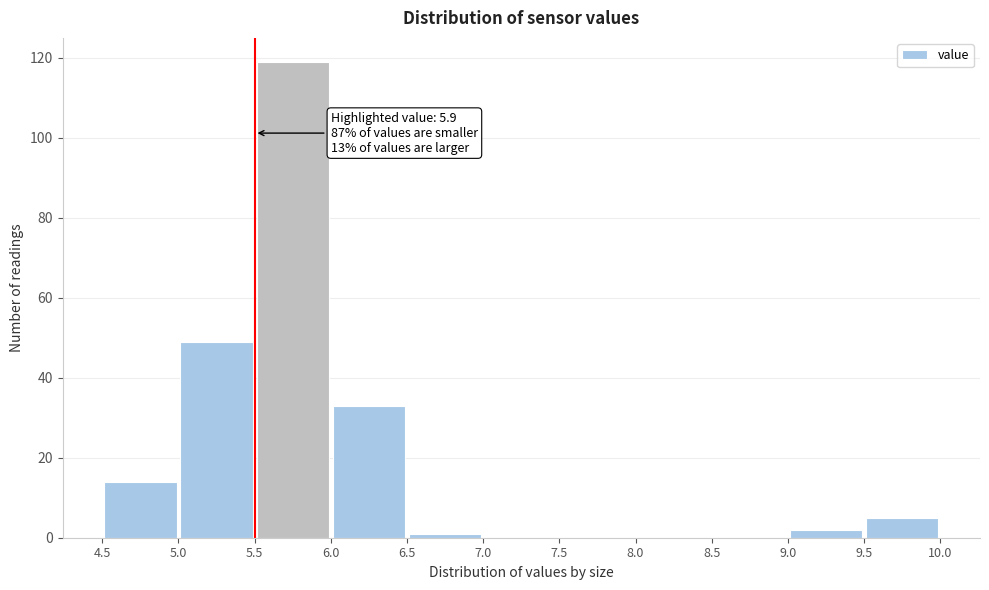

Which range on the x-axis has the tallest bar?

5.5 to 6.0